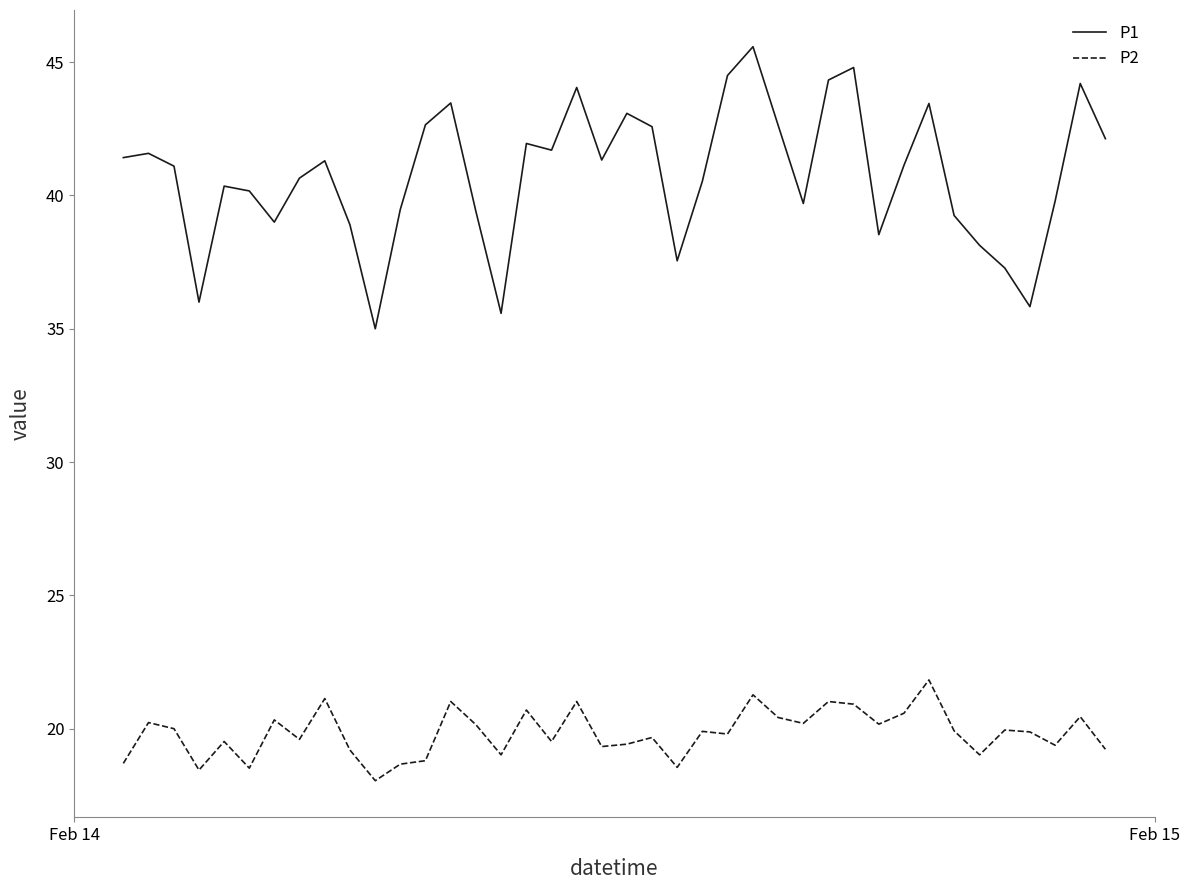

At how many categories does at least one series exceed 19?

40